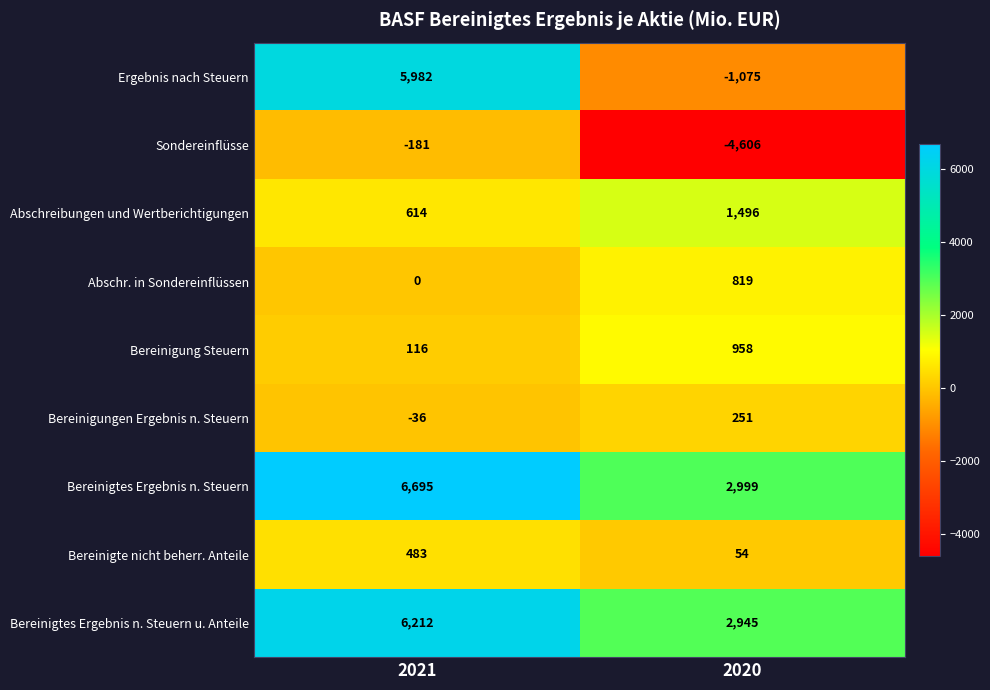

Between 2021 and 2020, which series saw the biggest shift?

Ergebnis nach Steuern